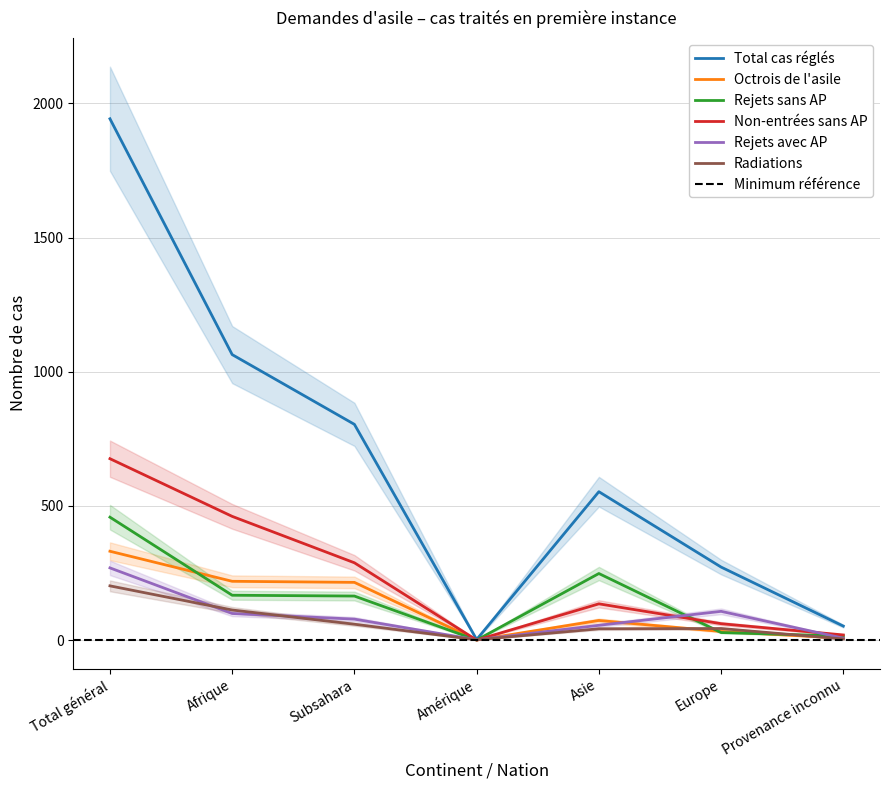

Is this an area chart (filled region under the line)?

No